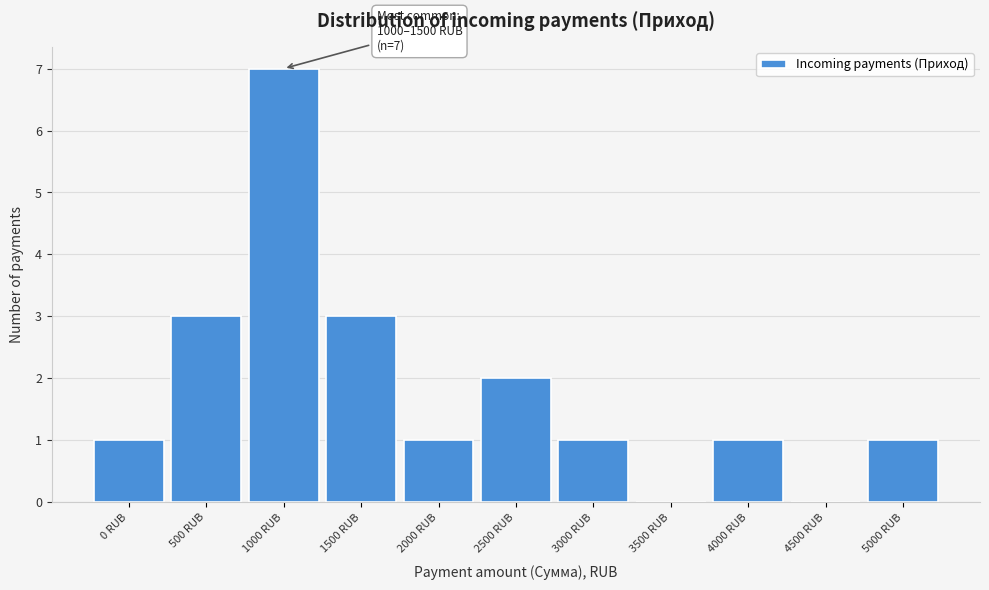

Reading left to right, what are all the values shown in this chart?

0 RUB=1	500 RUB=3	1000 RUB=7	1500 RUB=3	2000 RUB=1	2500 RUB=2	3000 RUB=1	3500 RUB=0	4000 RUB=1	4500 RUB=0	5000 RUB=1